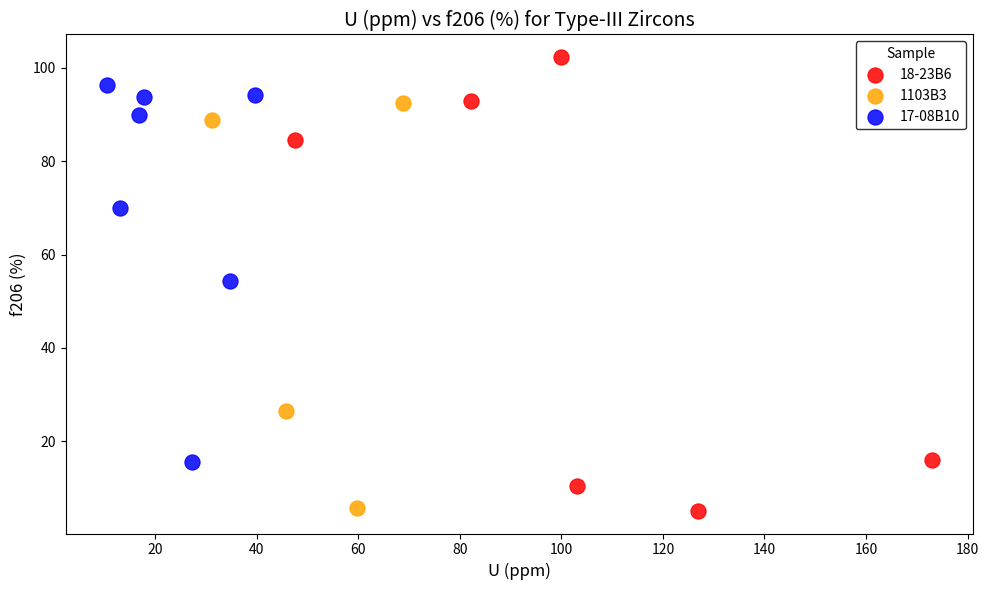

Which series has the widest spread of Y values?

18-23B6